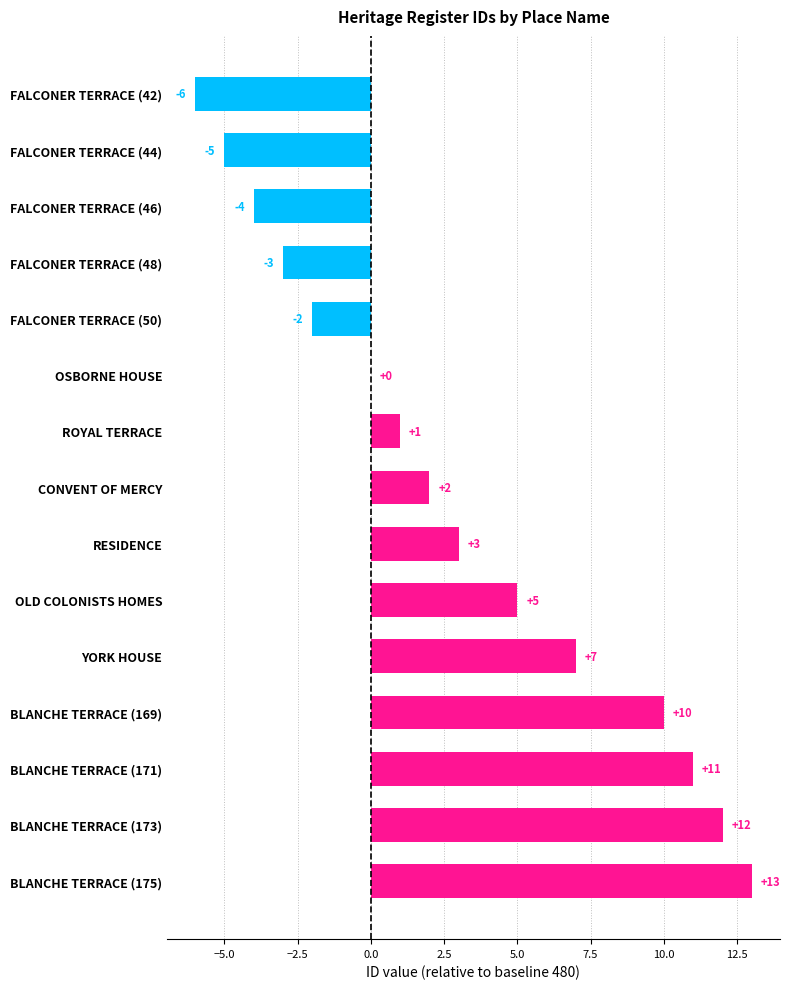

Reading top to bottom, transcribe all the data shown in this chart.

FALCONER TERRACE (42)=-6	FALCONER TERRACE (44)=-5	FALCONER TERRACE (46)=-4	FALCONER TERRACE (48)=-3	FALCONER TERRACE (50)=-2	OSBORNE HOUSE=0	ROYAL TERRACE=1	CONVENT OF MERCY=2	RESIDENCE=3	OLD COLONISTS HOMES=5	YORK HOUSE=7	BLANCHE TERRACE (169)=10	BLANCHE TERRACE (171)=11	BLANCHE TERRACE (173)=12	BLANCHE TERRACE (175)=13